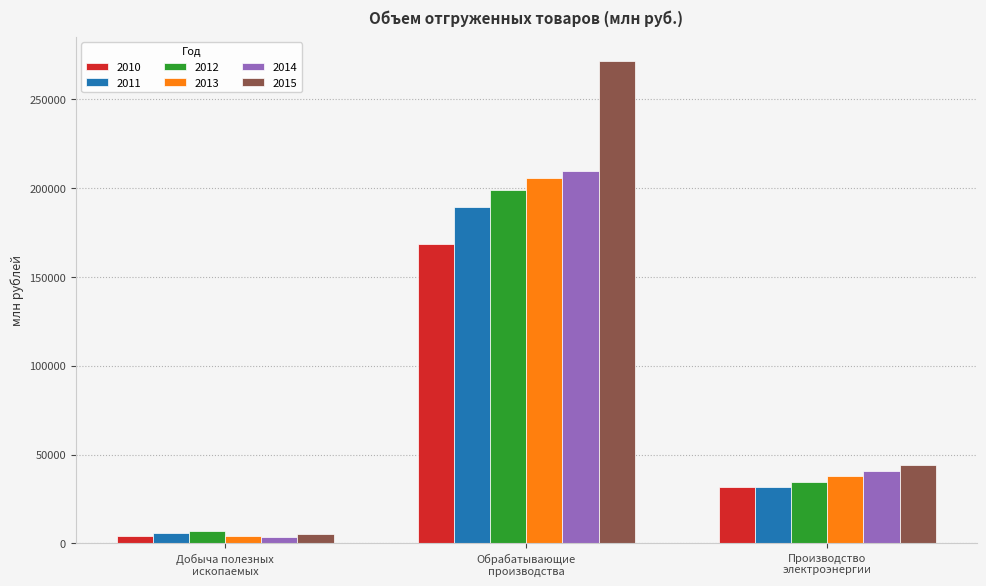

Is it true that 2015 equals 15565.5 at Производство
электроэнергии?

False